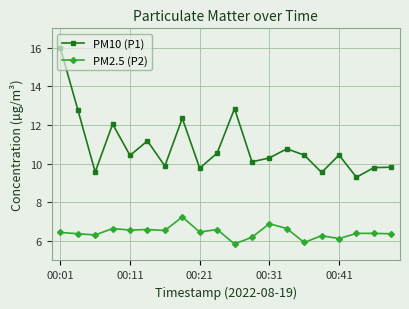

What is the value of the PM10 (P1) point at the 5th from the left?

10.4